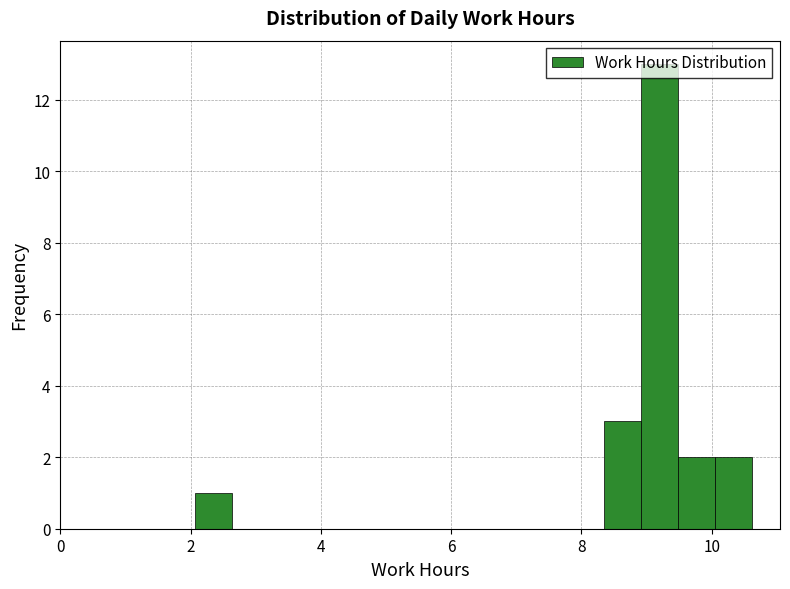

Read against the x-axis, roughly where is the centre of the tallest bar?

9.2